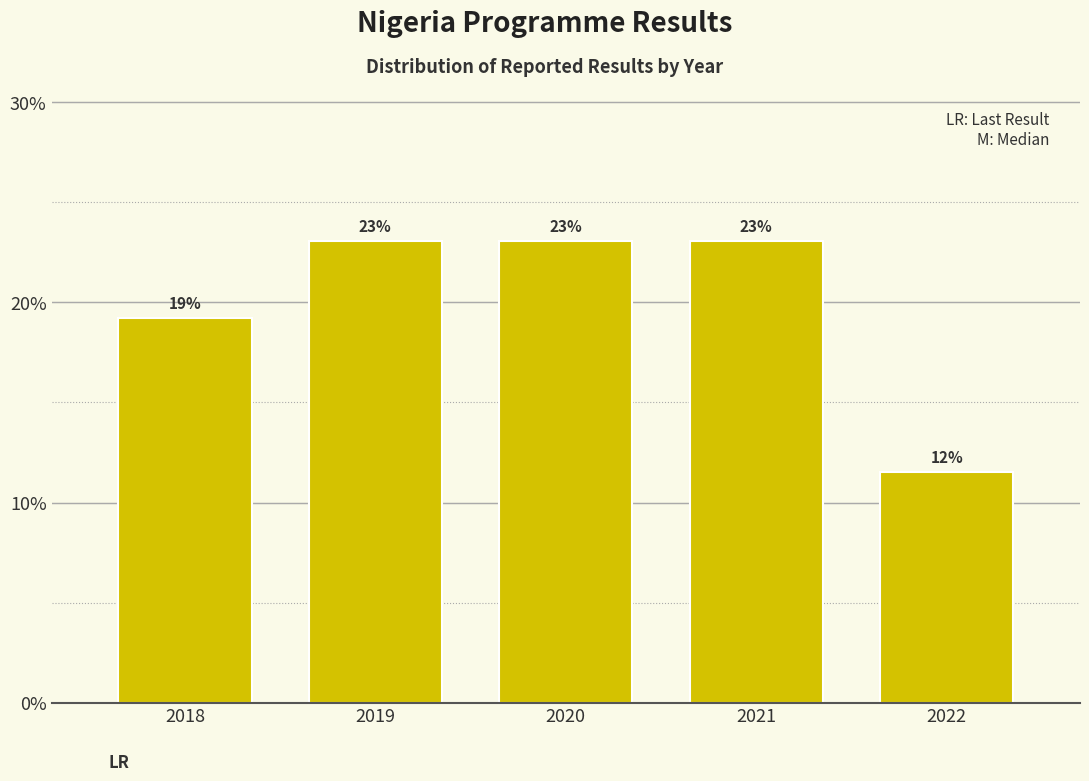

Which has a higher value, 2019 or 2018?

2019